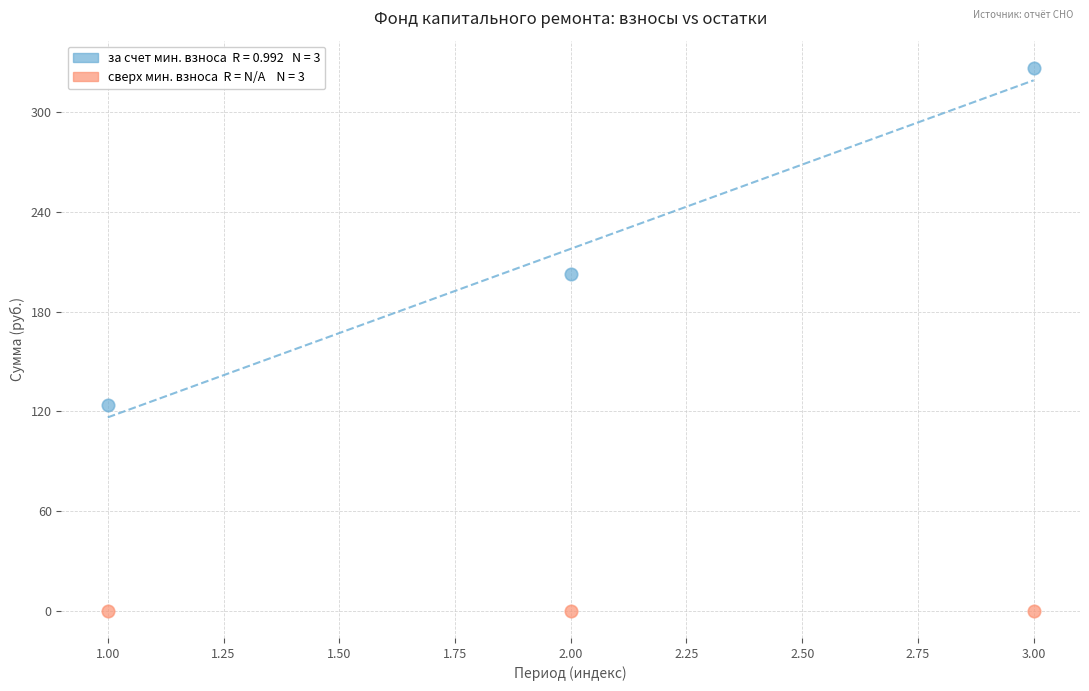

Across all data points, what is the average Y value?

108.9